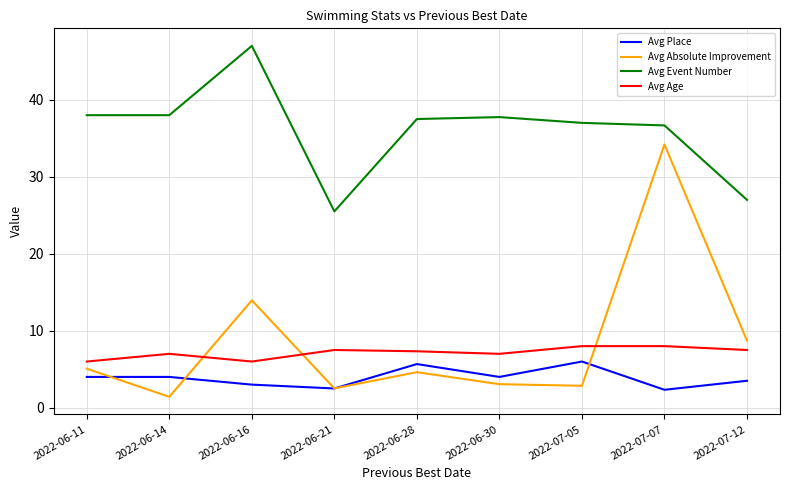

Between 2022-06-30 and 2022-07-12, which series saw the biggest shift?

Avg Event Number